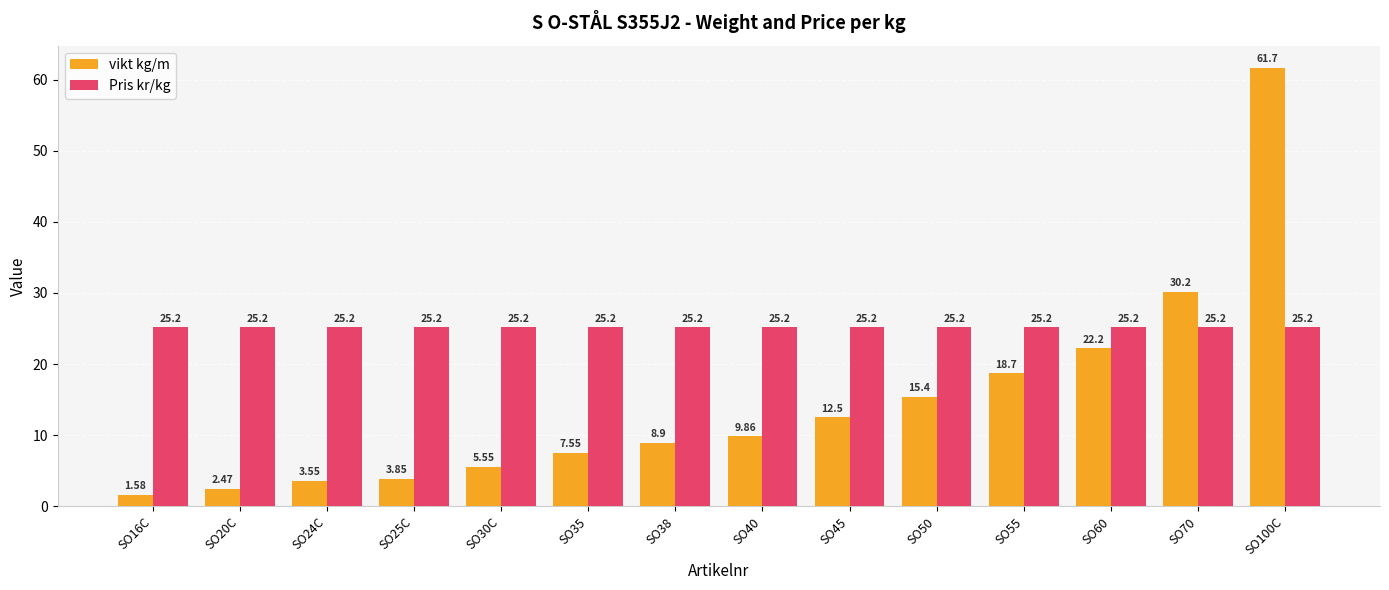

Which series has the largest range (max minus min)?

vikt kg/m